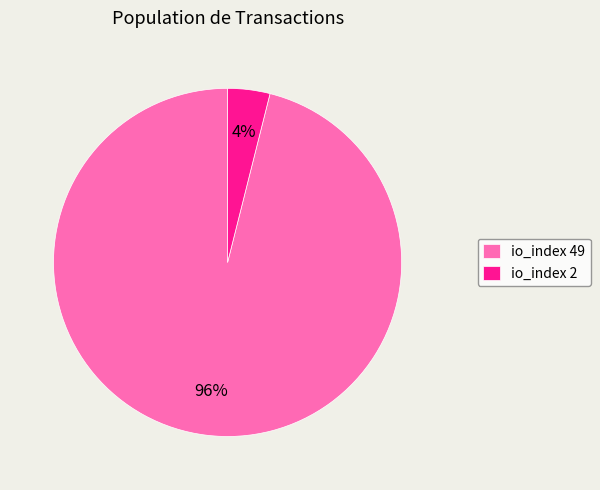

Is it true that io_index 49 is 91% of the pie?

False